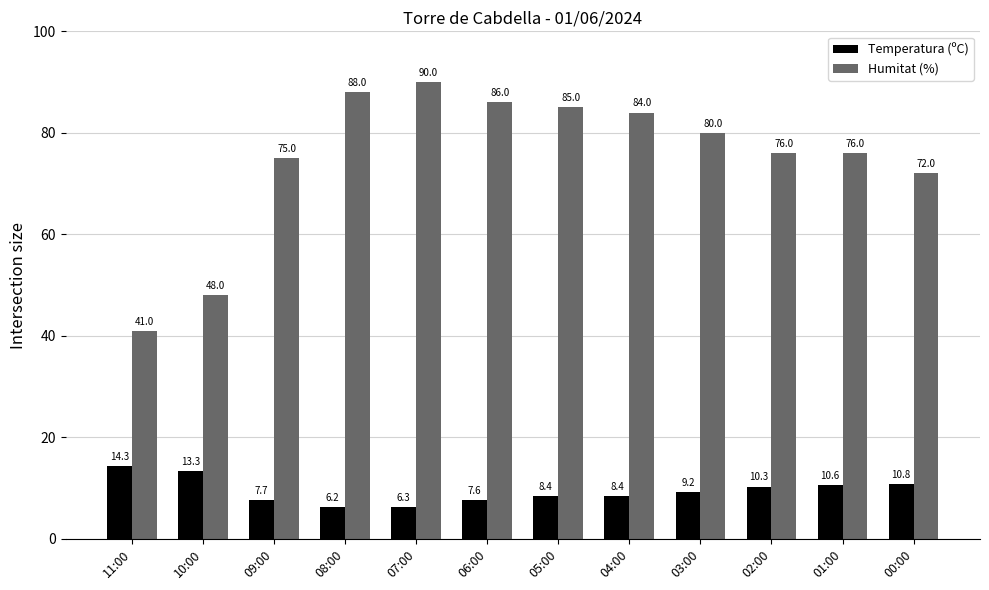

At which label does Temperatura (ºC) first exceed 9?

11:00